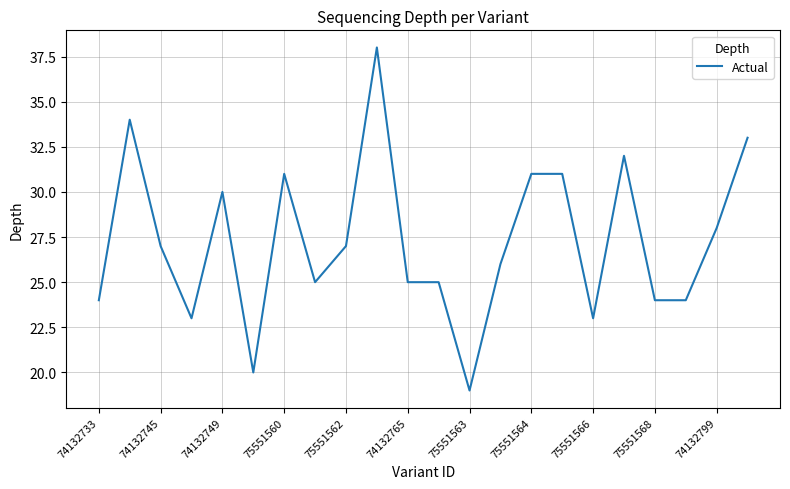

What is the maximum value shown in the chart?

38